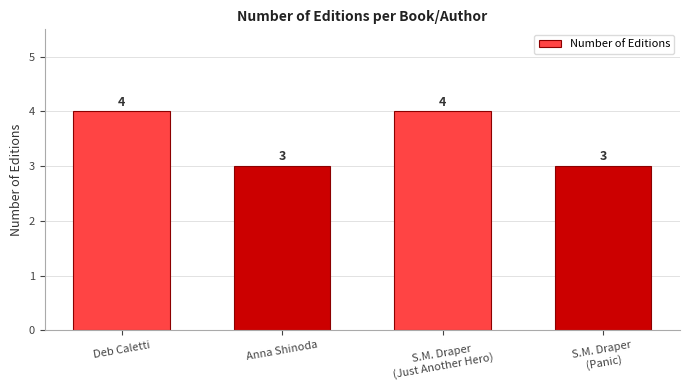

True or false: the data shows 4 at S.M. Draper
(Just Another Hero).

True